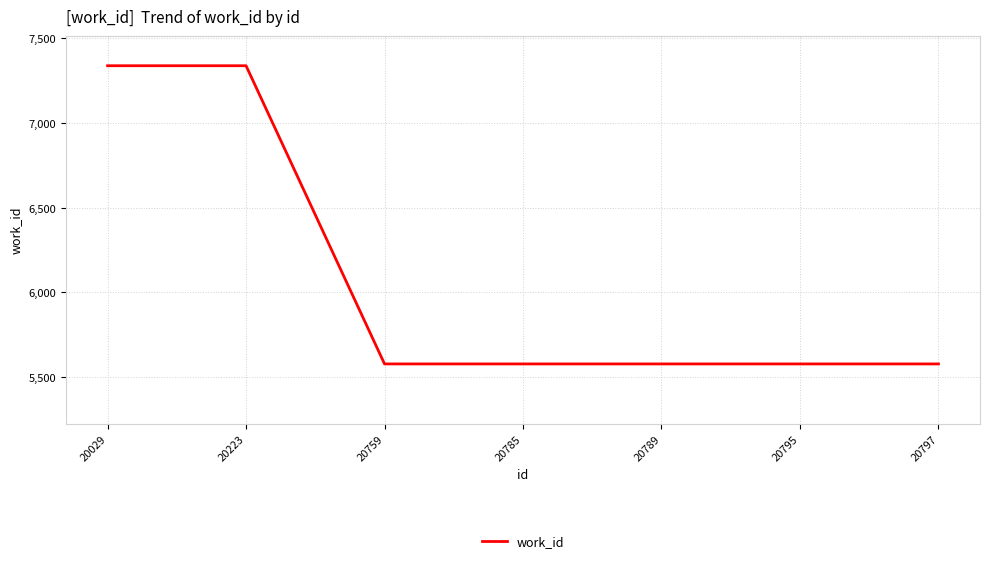

How many categories are shown in the chart?

7